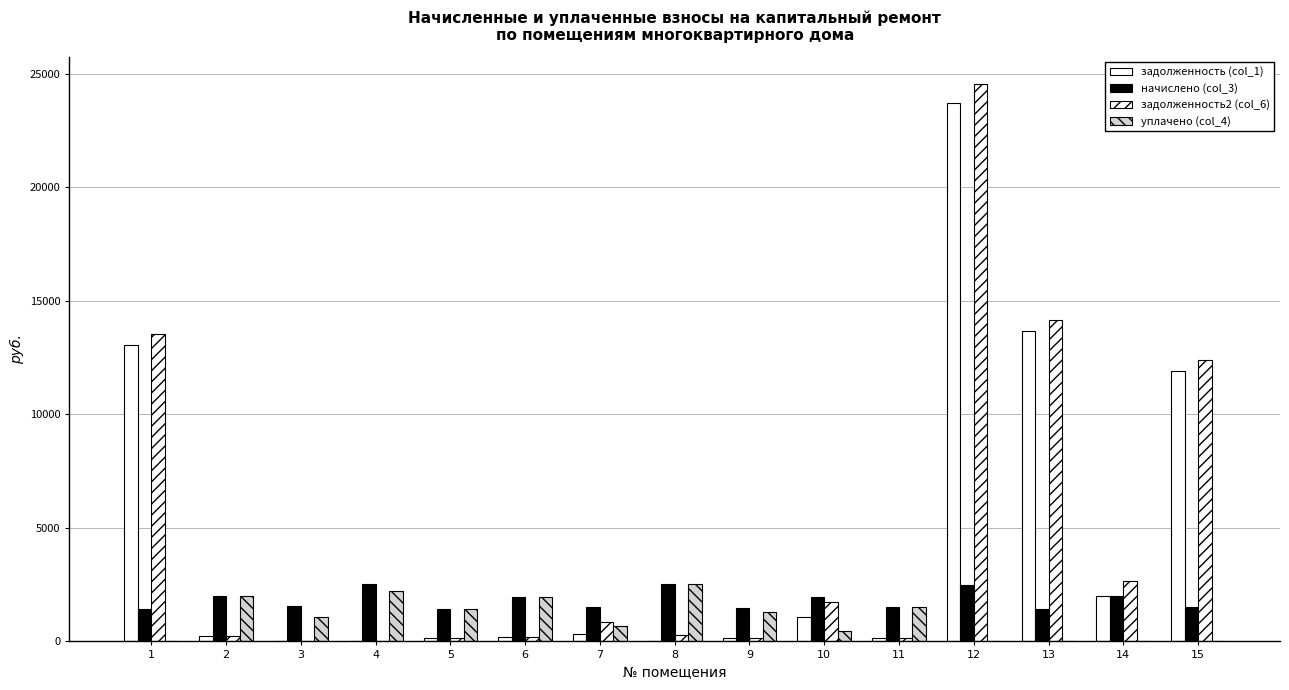

What is the difference between the maximum and minimum values in the задолженность (col_1) series?

23705.0